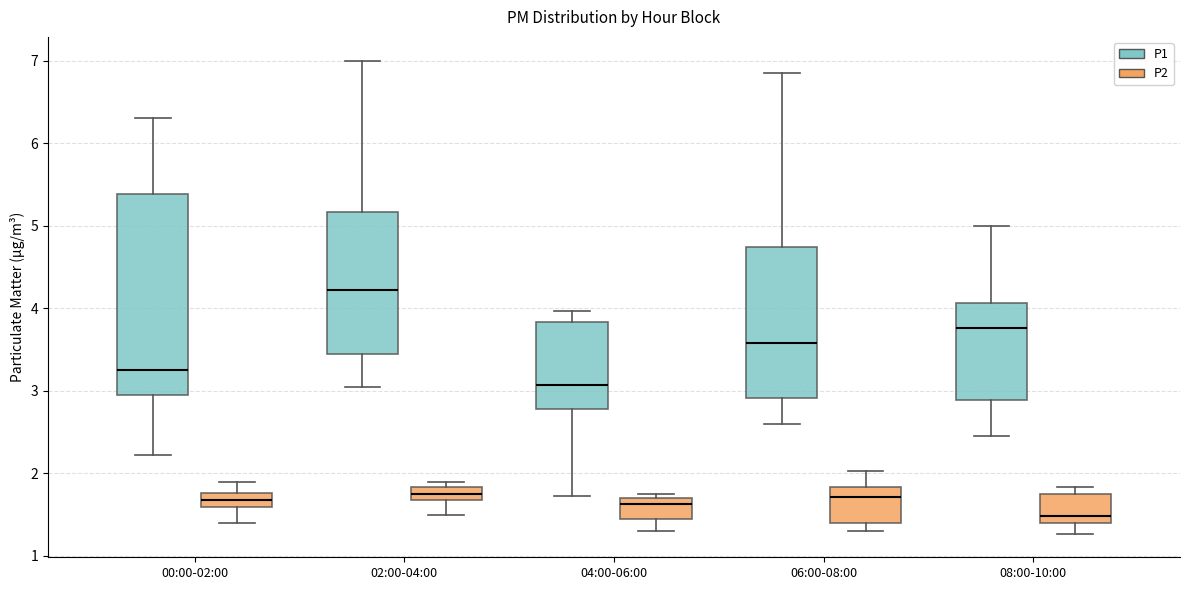

Which box has the highest median line?

02:00-04:00 (P1)